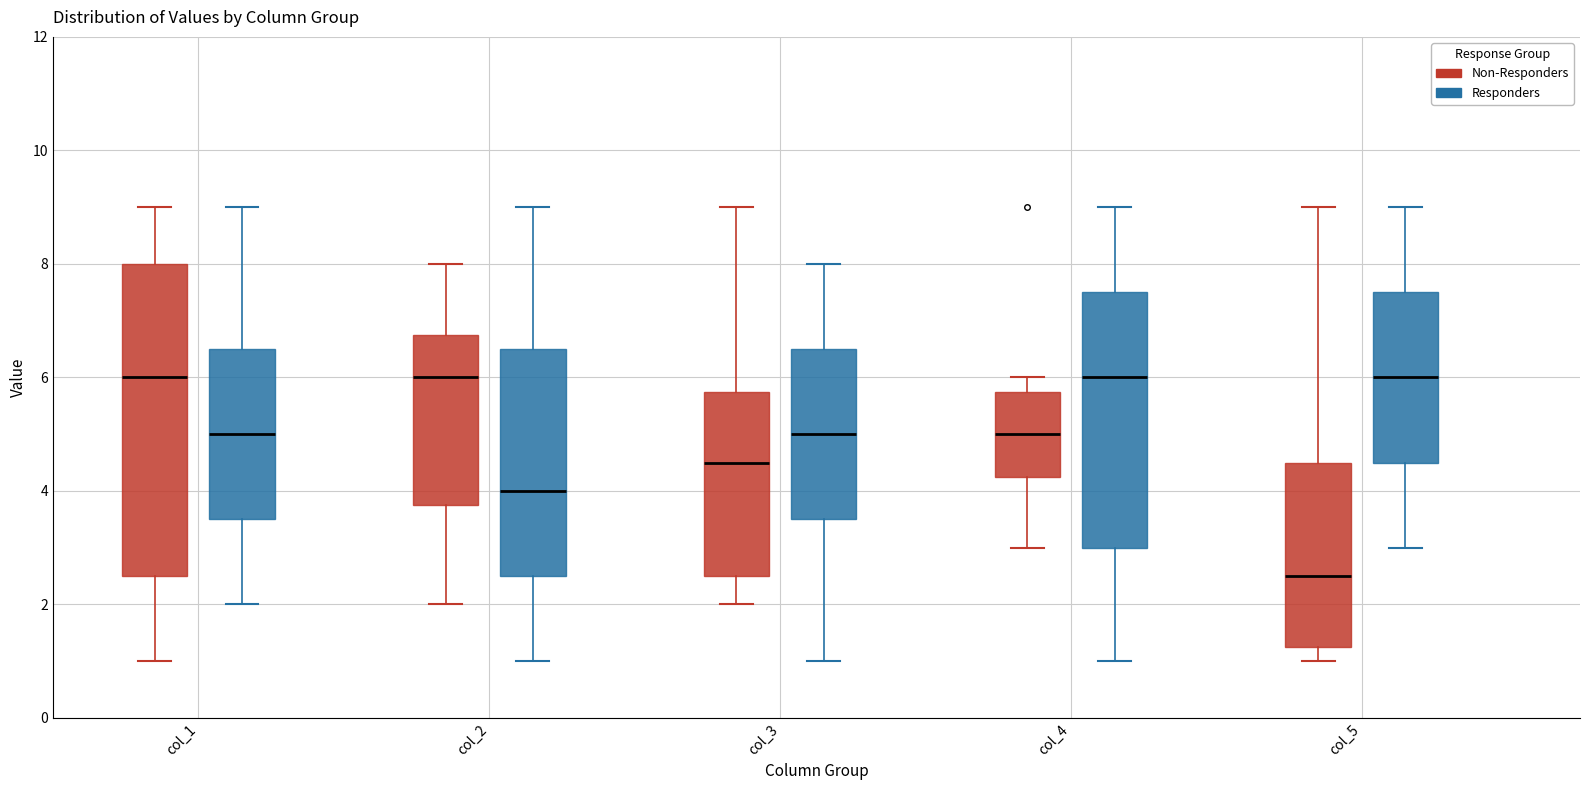

Reading left to right, read every box against the y-axis: the position of its median line, the range the box covers, and the ends of its whiskers. The values are not printed on the chart, so give them approximately, as read against the axis.

col_1 (Non-Responders): median 6.0, box 2.6 to 8.0, whiskers 1.0 to 9.0
col_1 (Responders): median 5.0, box 3.6 to 6.6, whiskers 2.0 to 9.0
col_2 (Non-Responders): median 6.0, box 3.8 to 6.8, whiskers 2.0 to 8.0
col_2 (Responders): median 4.0, box 2.6 to 6.6, whiskers 1.0 to 9.0
col_3 (Non-Responders): median 4.6, box 2.6 to 5.8, whiskers 2.0 to 9.0
col_3 (Responders): median 5.0, box 3.6 to 6.6, whiskers 1.0 to 8.0
col_4 (Non-Responders): median 5.0, box 4.2 to 5.8, whiskers 3.0 to 6.0
col_4 (Responders): median 6.0, box 3.0 to 7.6, whiskers 1.0 to 9.0
col_5 (Non-Responders): median 2.6, box 1.2 to 4.6, whiskers 1.0 to 9.0
col_5 (Responders): median 6.0, box 4.6 to 7.6, whiskers 3.0 to 9.0